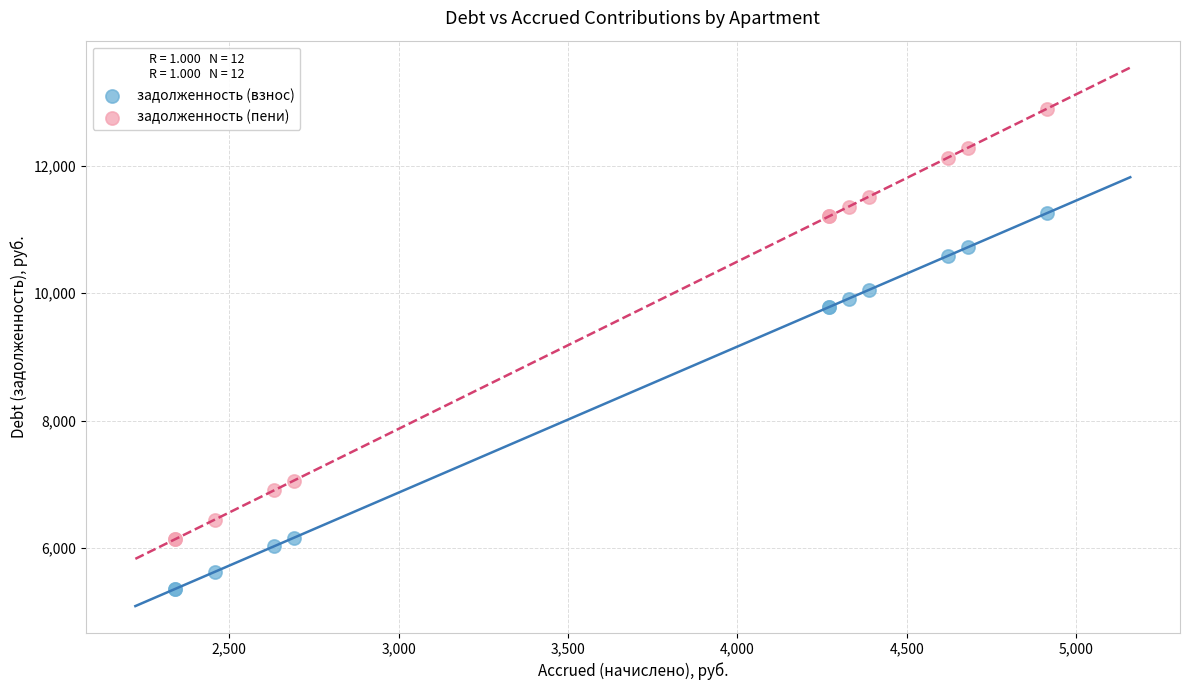

Which series reaches the maximum Y coordinate?

задолженность (пени)